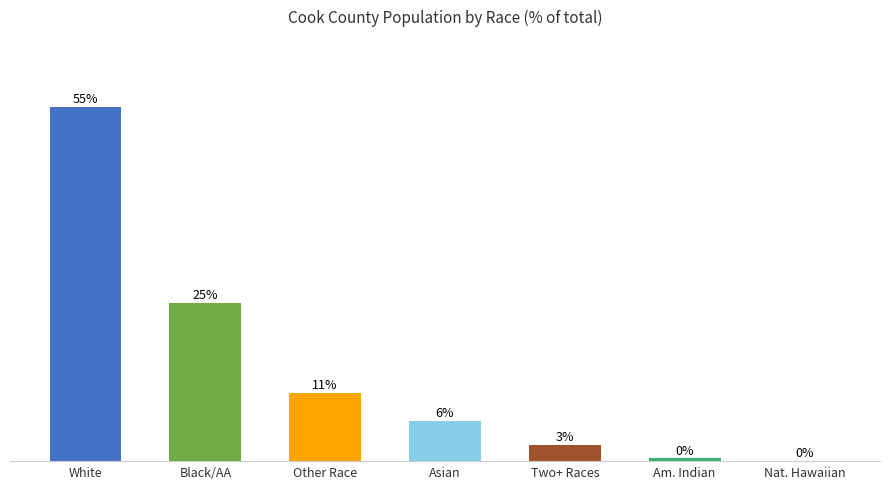

Where does the data first go above 6?

White